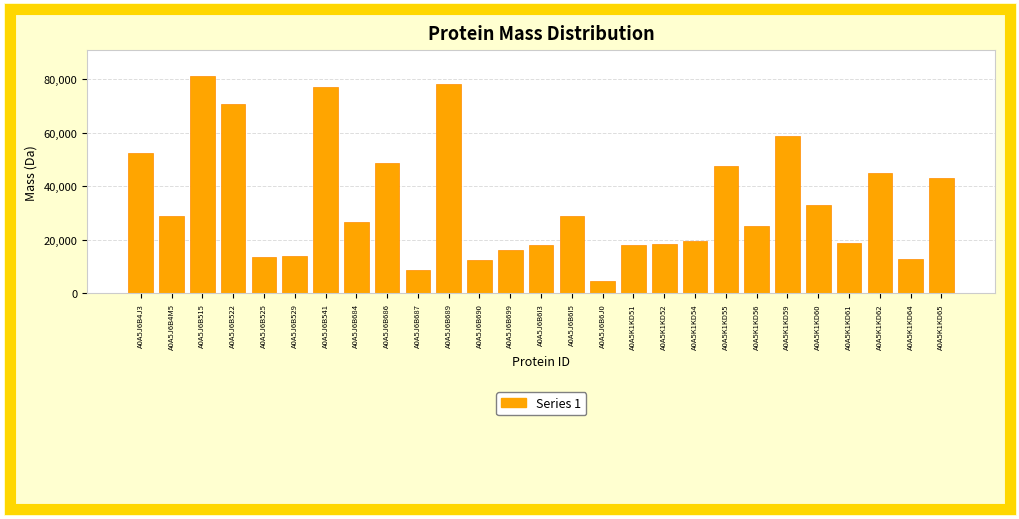

What is the value of the 20th bar from the left?

47488.5